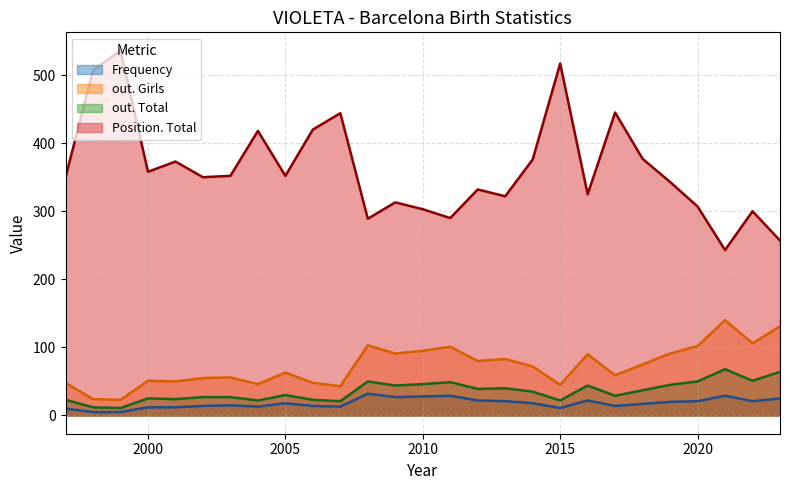

What is the difference between the maximum and minimum values in the Position. Total series?

293